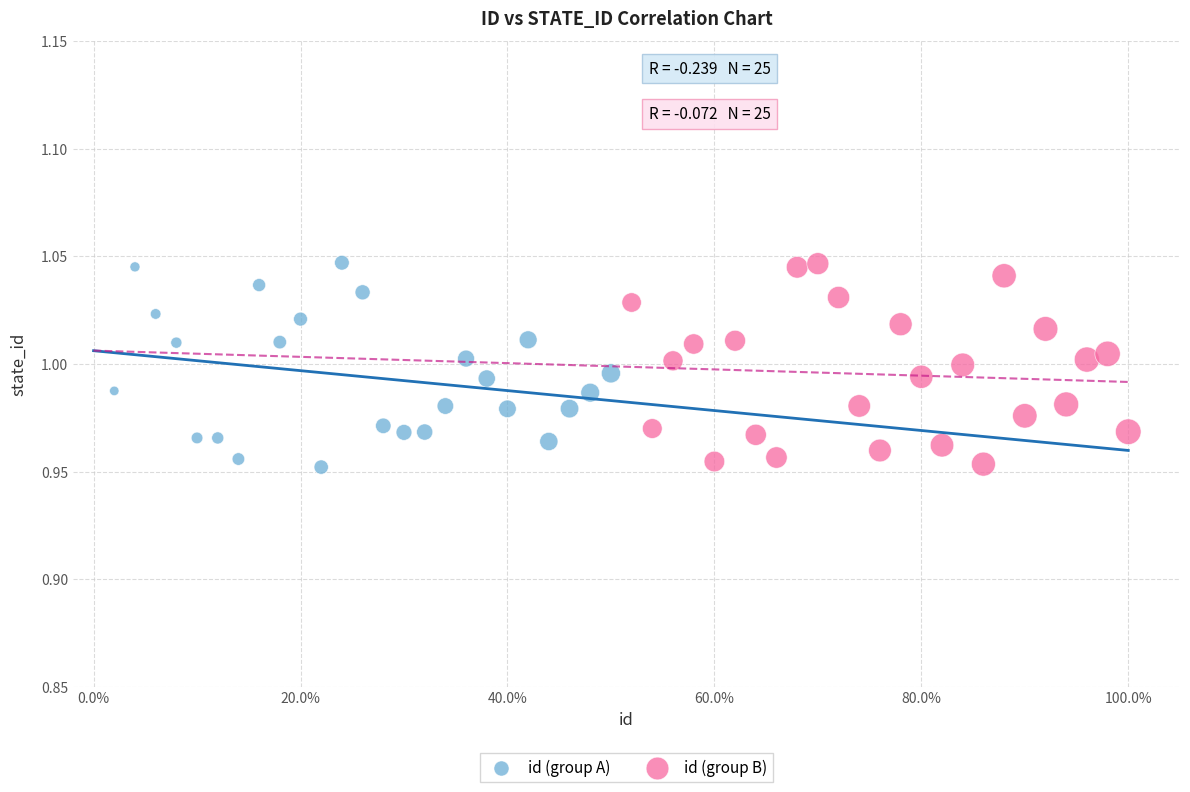

What are all the series names shown in the legend?

id (group A), id (group B)